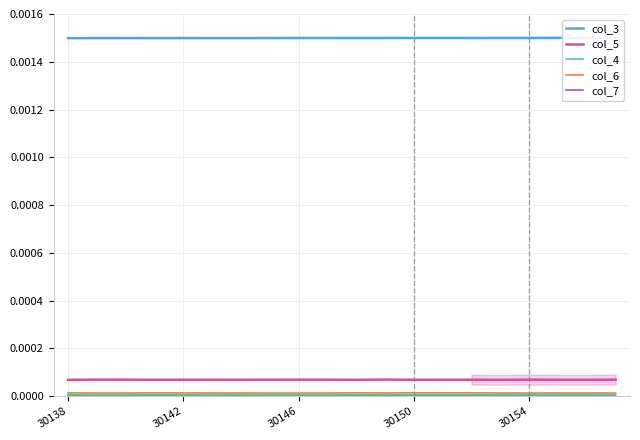

Is it true that col_7 equals 0.0 at 19?

True